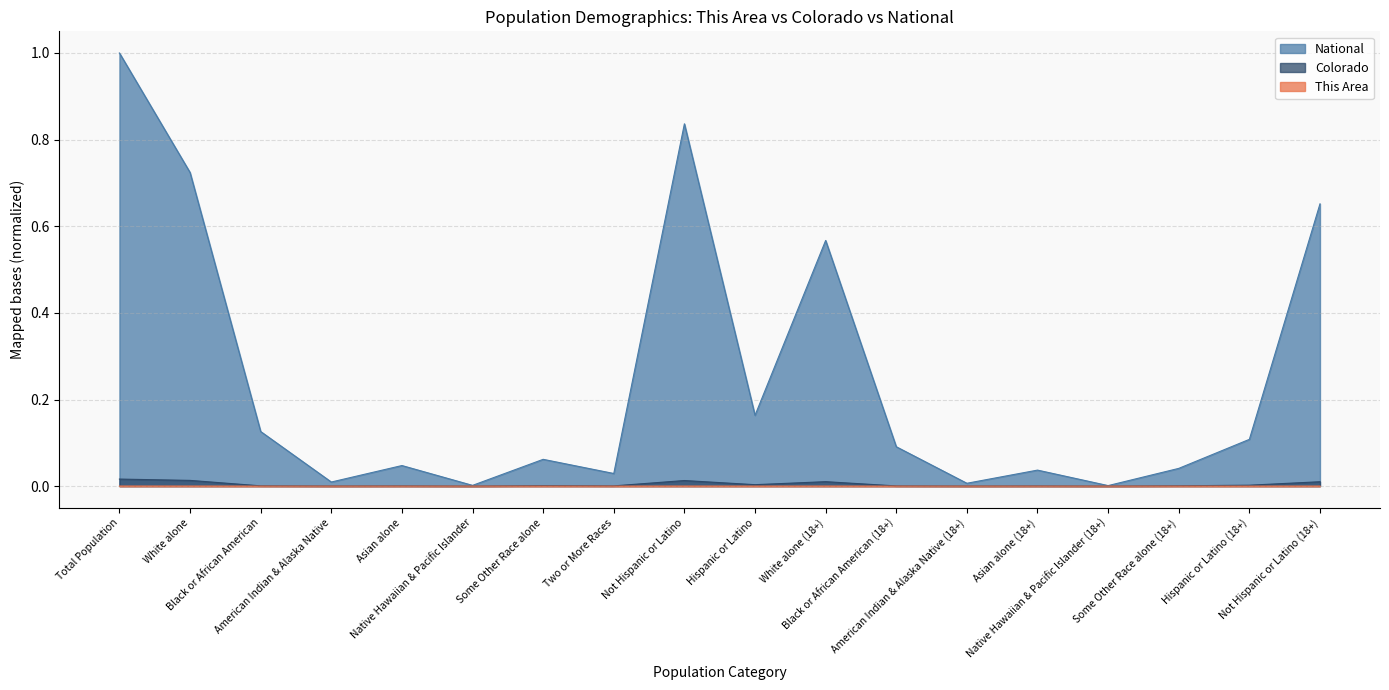

Reading left to right, list all the values displayed in this chart.

This Area: 0.0	0.0	0.0	0.0	0.0	0.0	0.0	0.0	0.0	0.0	0.0	0.0	0.0	0.0	0.0	0.0	0.0	0.0
Colorado: 0.0	0.0	0.0	0.0	0.0	0.0	0.0	0.0	0.0	0.0	0.0	0.0	0.0	0.0	0.0	0.0	0.0	0.0
National: 1.0	0.7	0.1	0.0	0.0	0.0	0.1	0.0	0.8	0.2	0.6	0.1	0.0	0.0	0.0	0.0	0.1	0.7